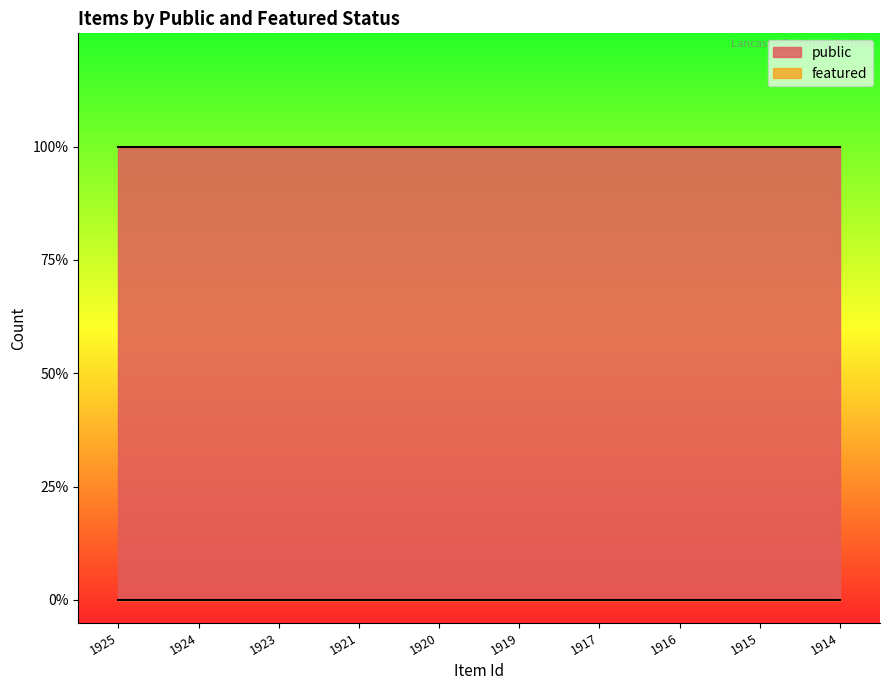

At 1923, list the series in order from smallest to largest.

featured, public